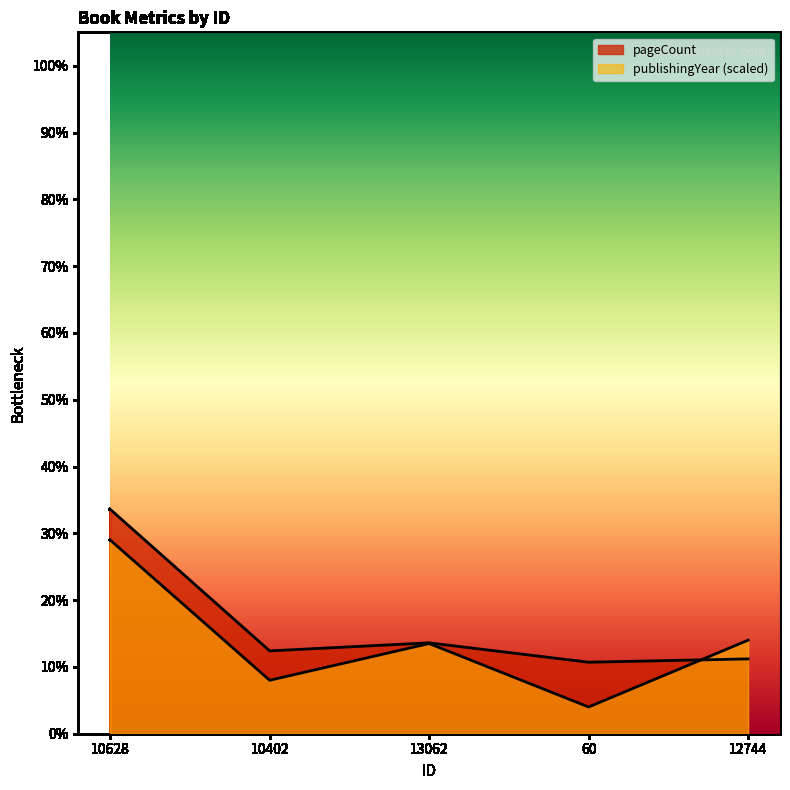

What is the average value of the publishingYear series?

274